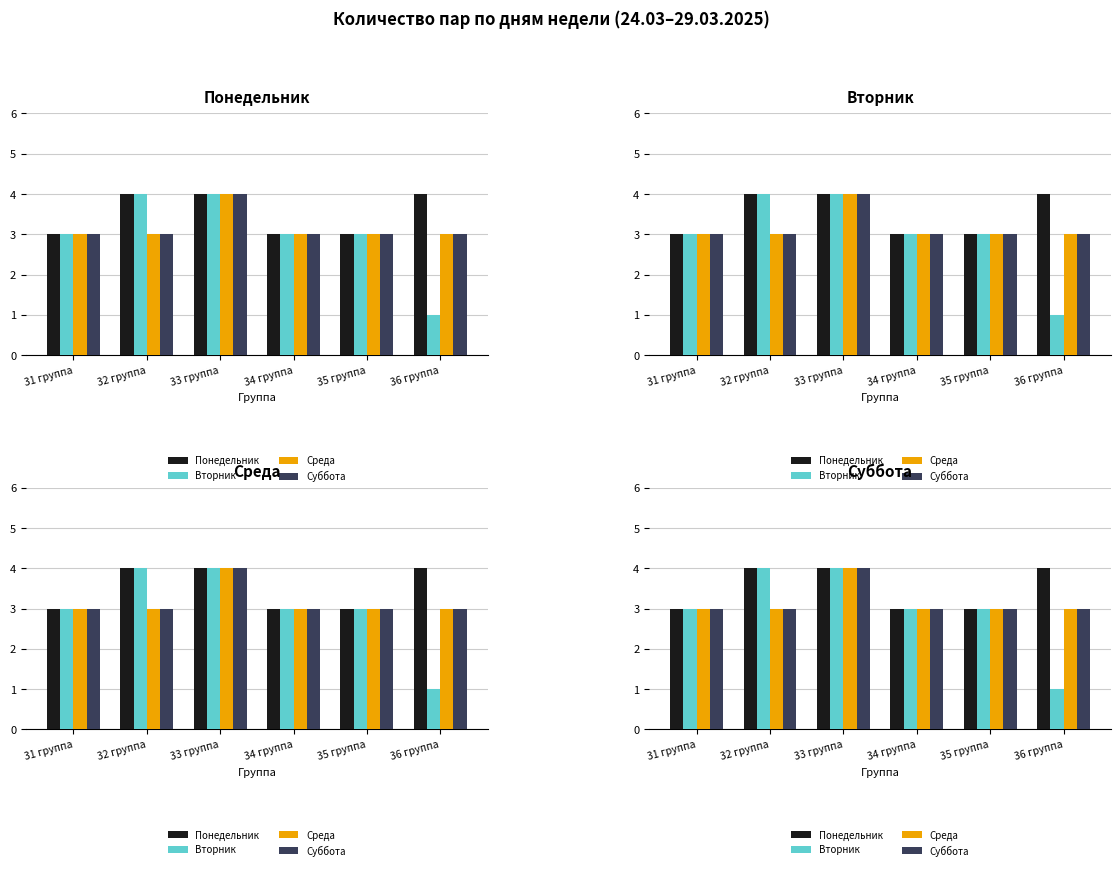

At which category does the chart reach its minimum across all series?

36 группа